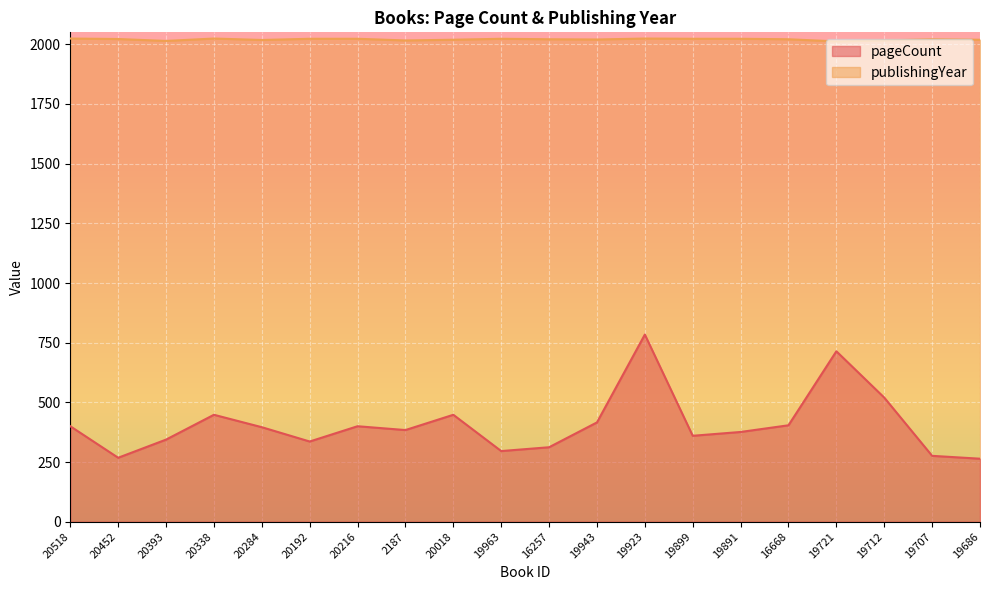

What is the sum of all pageCount values?

8146